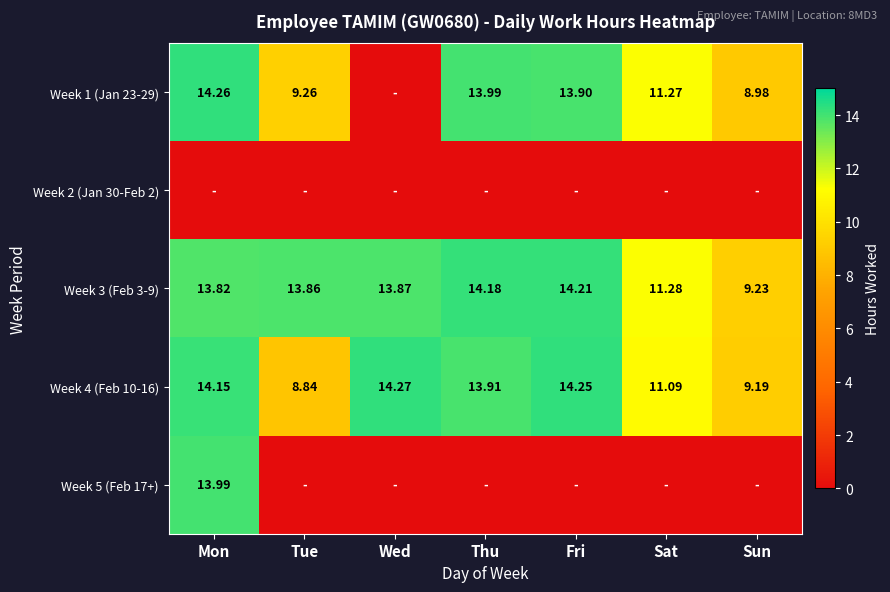

At which label is Week 3 (Feb 3-9) closest to 11?

Sat